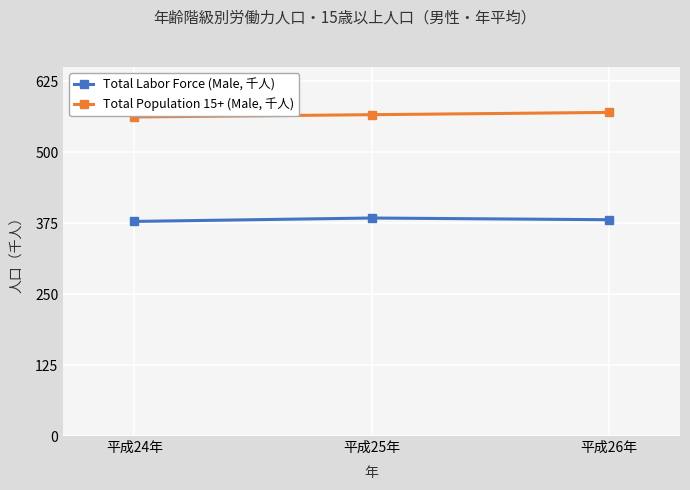

What is the label of the 3rd point from the left?

平成26年